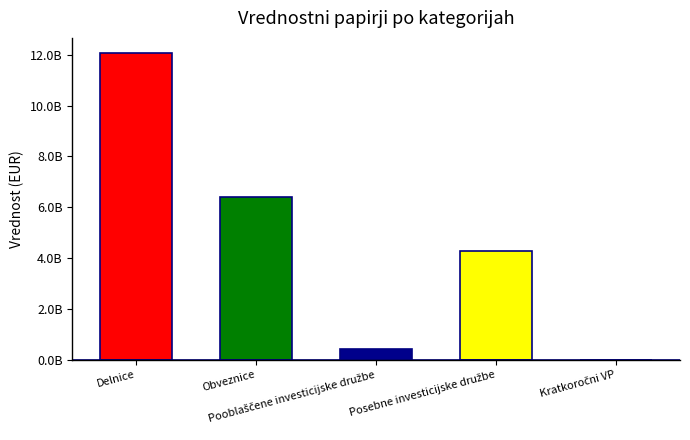

Reading left to right, list all the values displayed in this chart.

12061787612.4	6408248918.7	424708998.9	4271465935.7	0.0